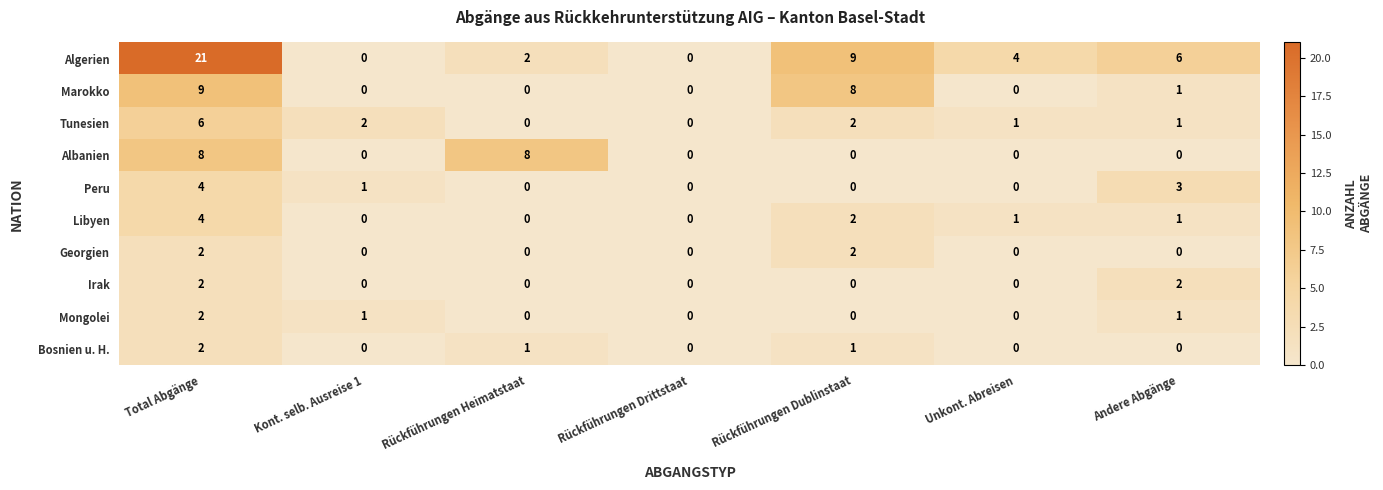

Which series changed the most between Rückführungen Heimatstaat and Andere Abgänge?

Albanien